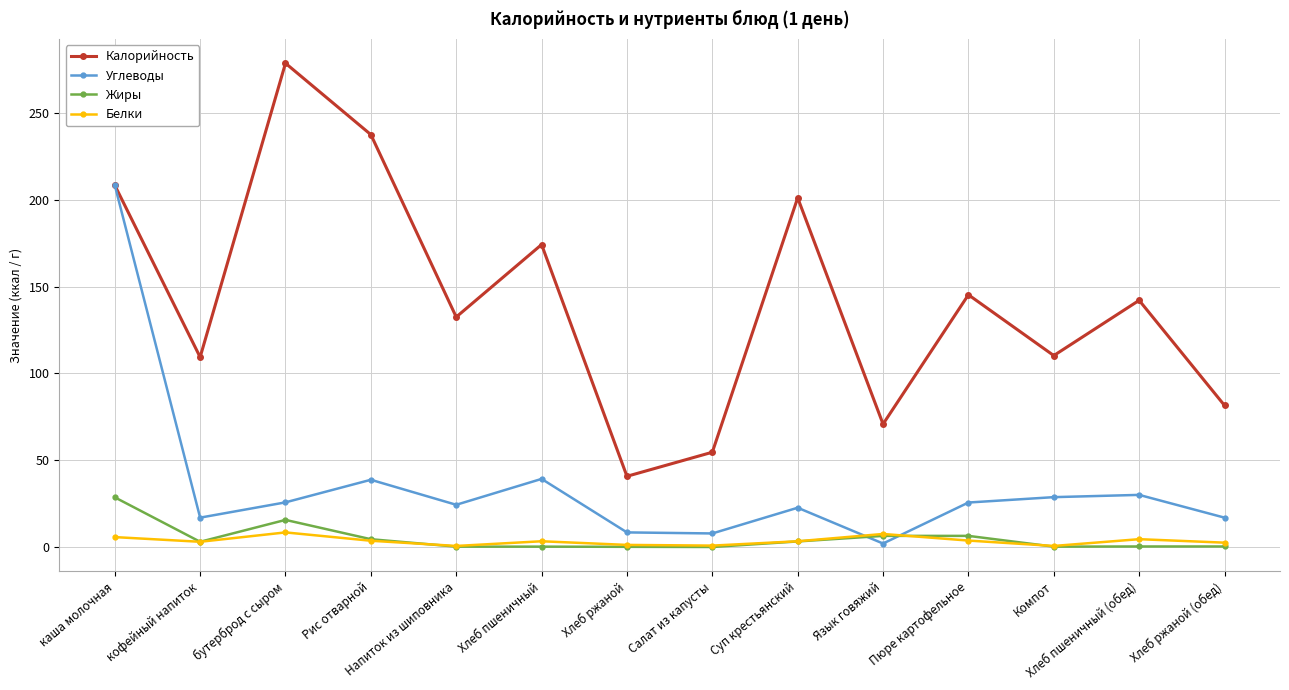

At how many categories does at least one series exceed 218?

2